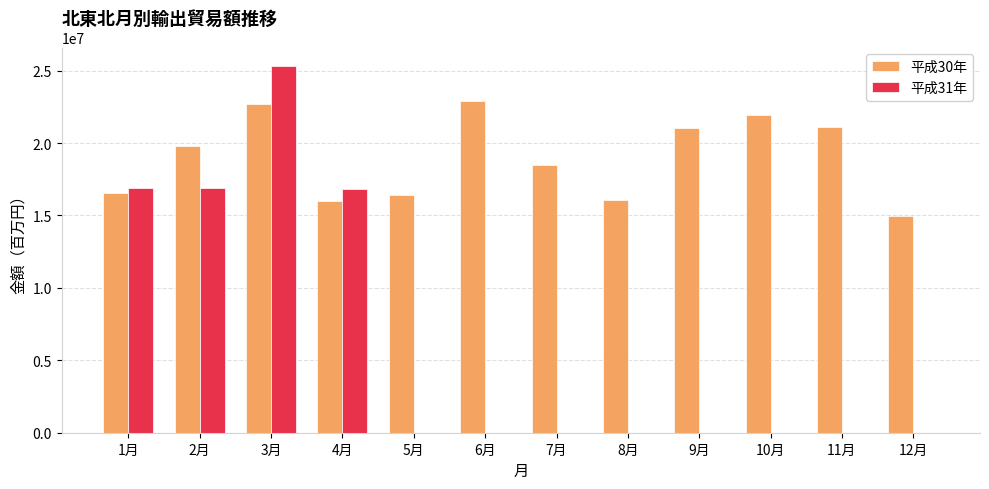

Which series has the largest total across all categories?

平成30年